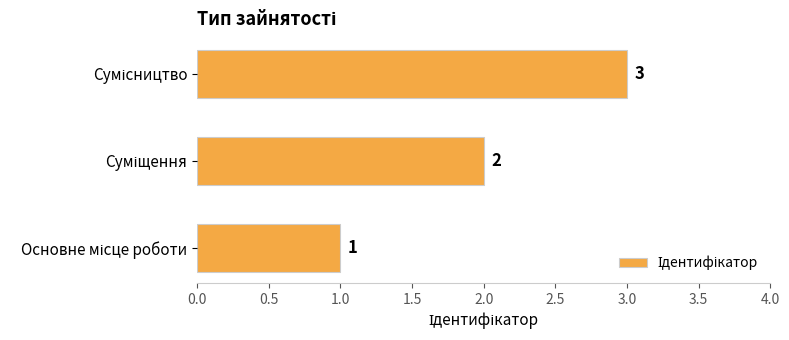

Count the values in the range 1 to 3.

3